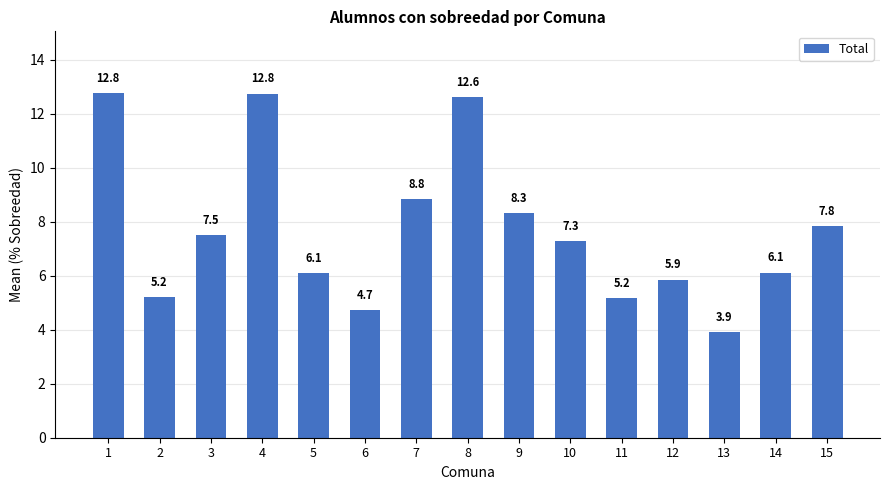

What is the minimum value shown in the chart?

3.9